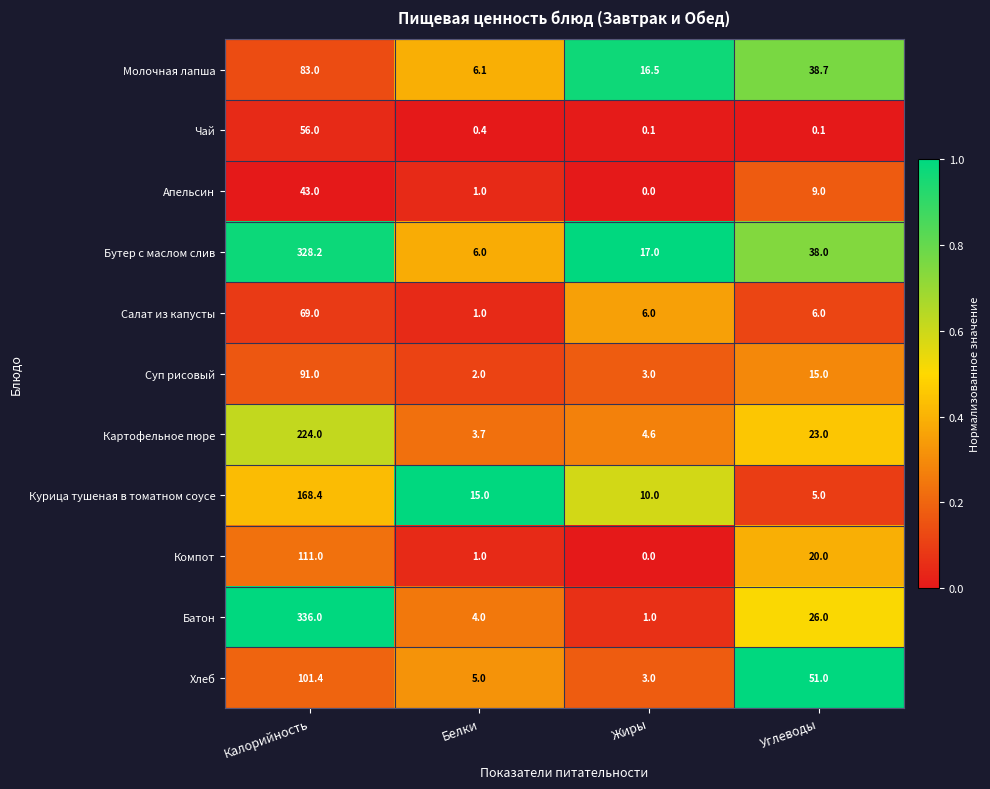

Which category has the lowest value across all series?

Жиры